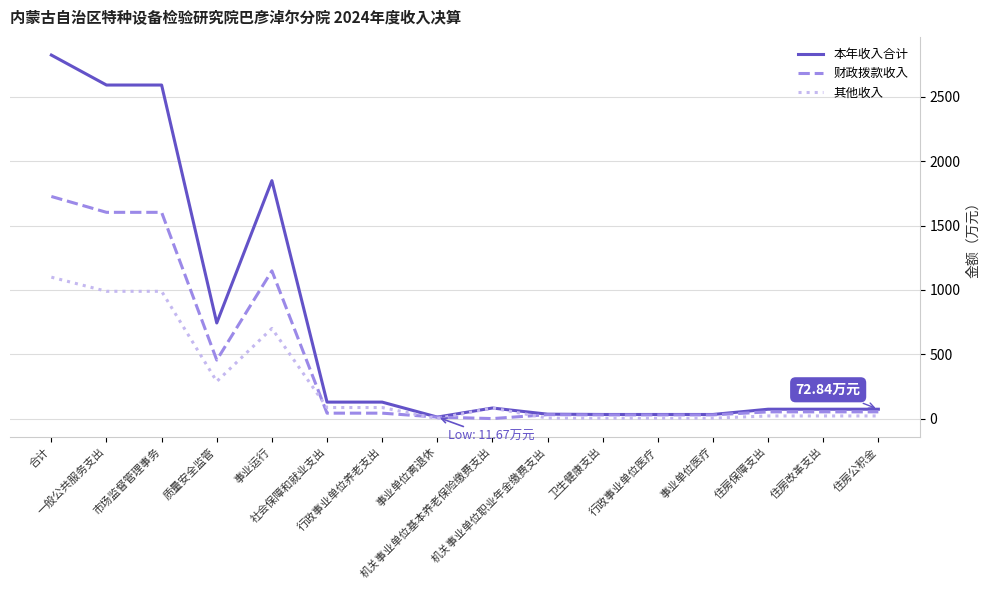

Is this an area chart (filled region under the line)?

No